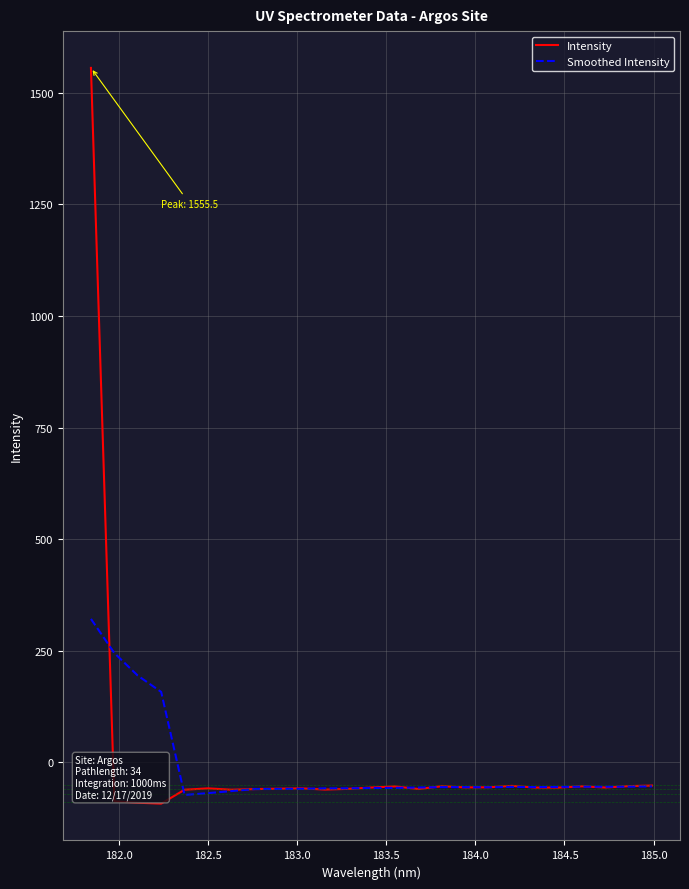

What is the maximum value for Smoothed Intensity?

321.2